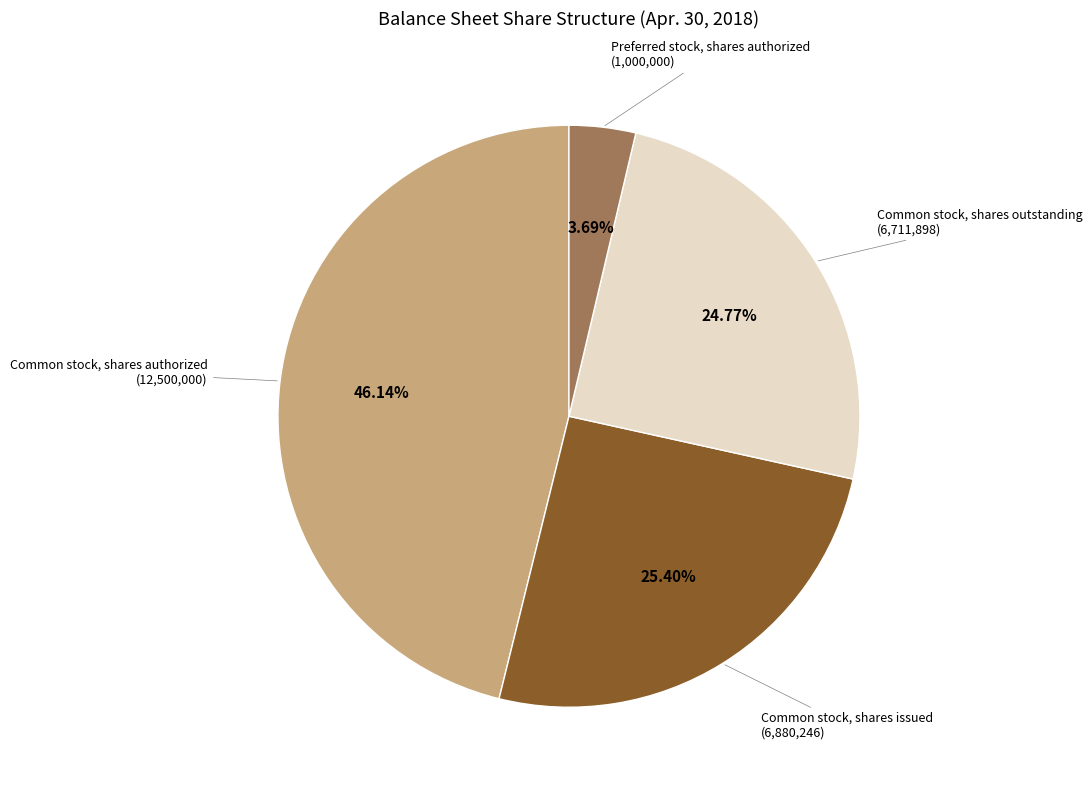

Is there any slice that represents more than half of the pie?

No